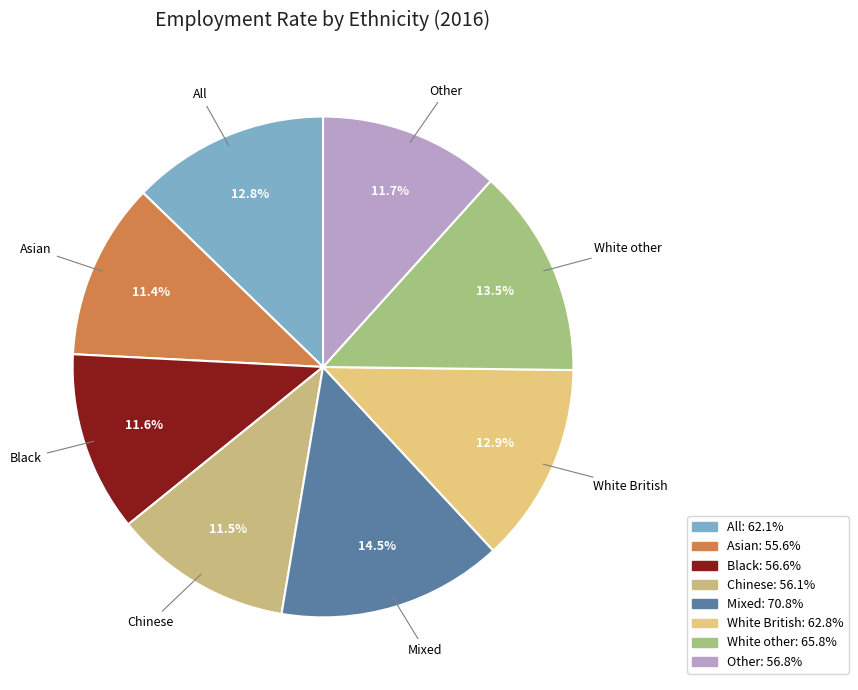

What percentage is the Black slice, to the nearest percent?

12%